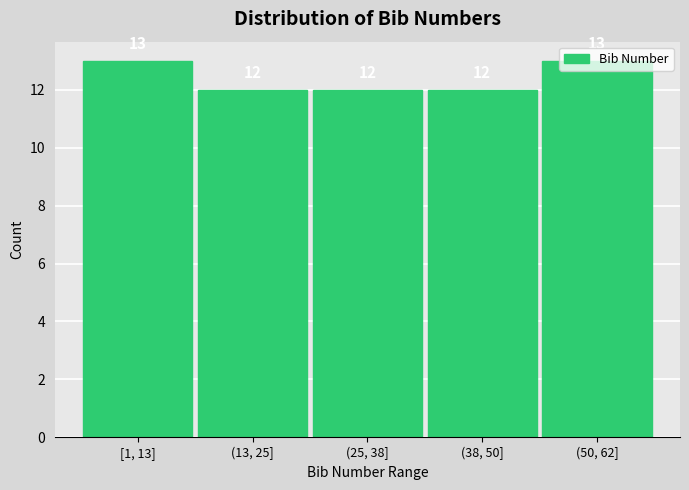

Count the values in the range 12 to 13.

5